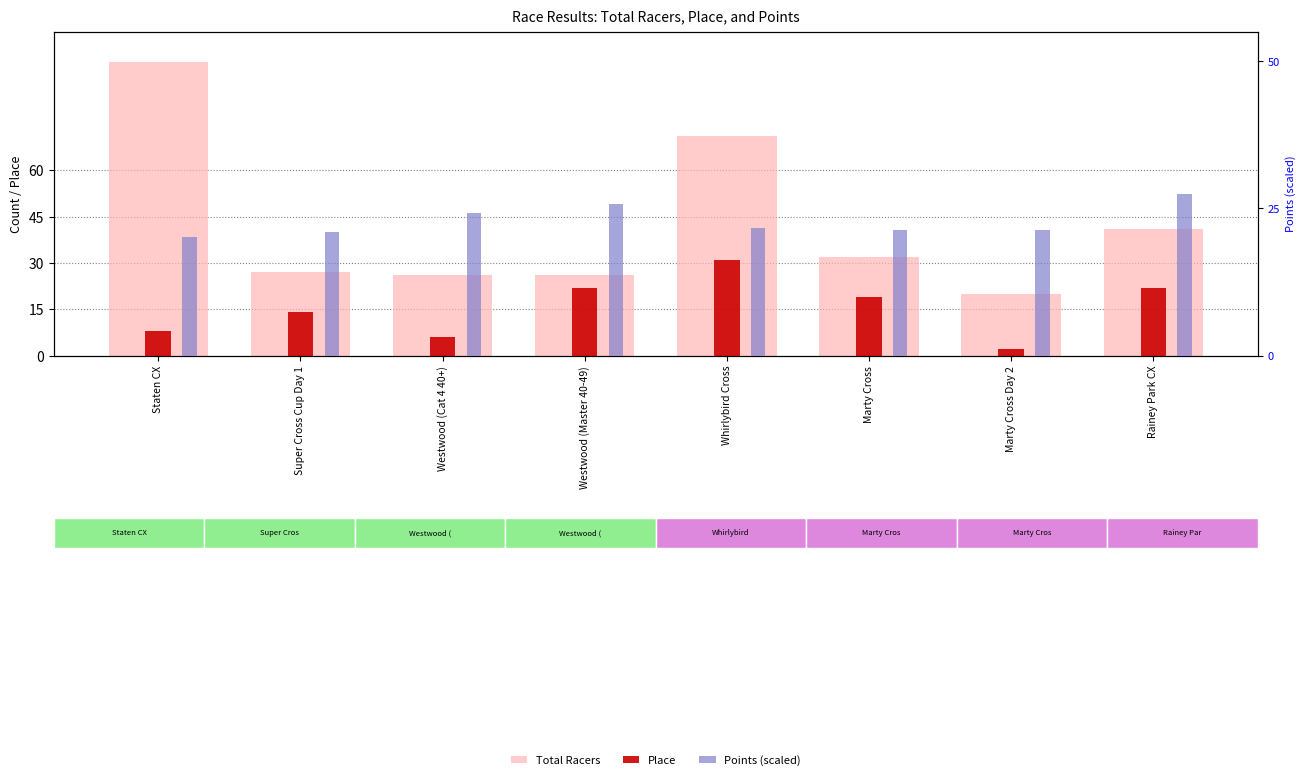

True or false: Total Racers has a value of 45.8 at Westwood (Master 40-49).

False